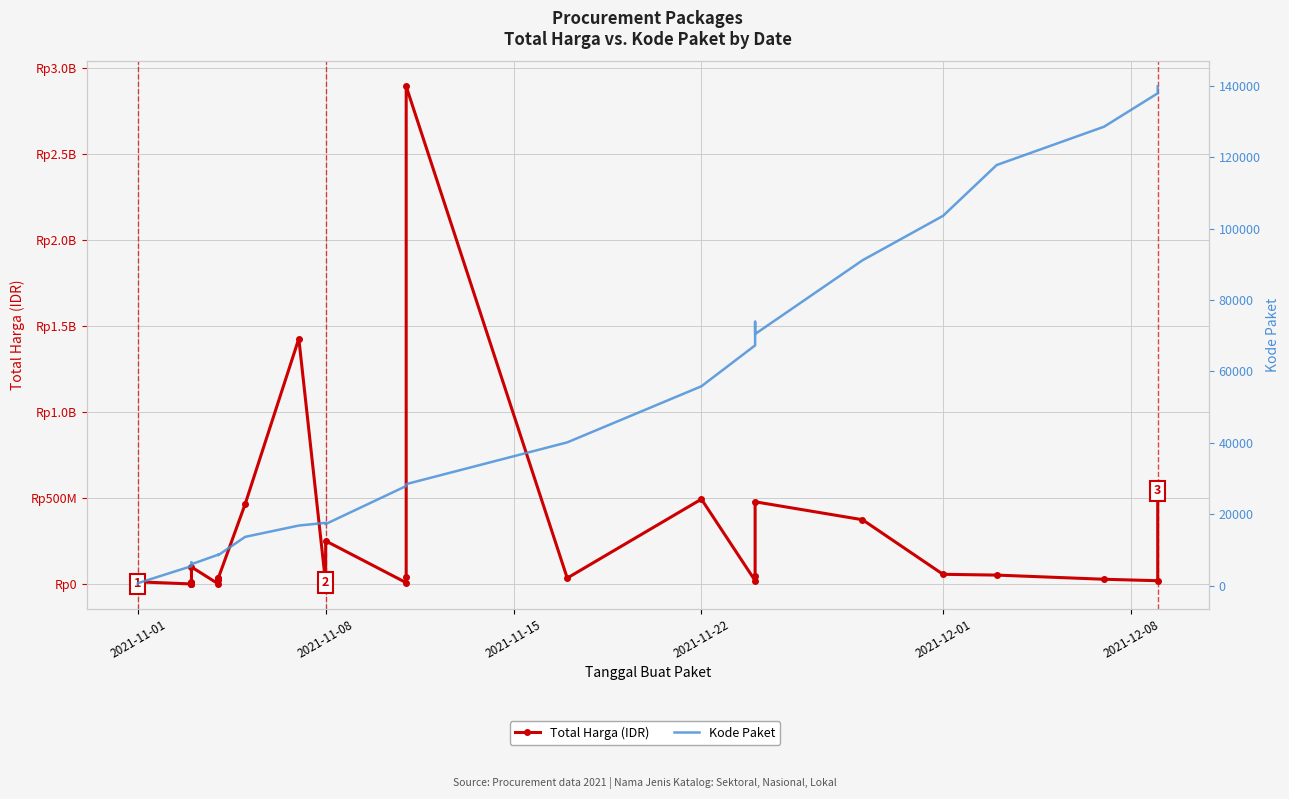

True or false: Total Harga (IDR) has more than 2 points higher than both neighbors.

True